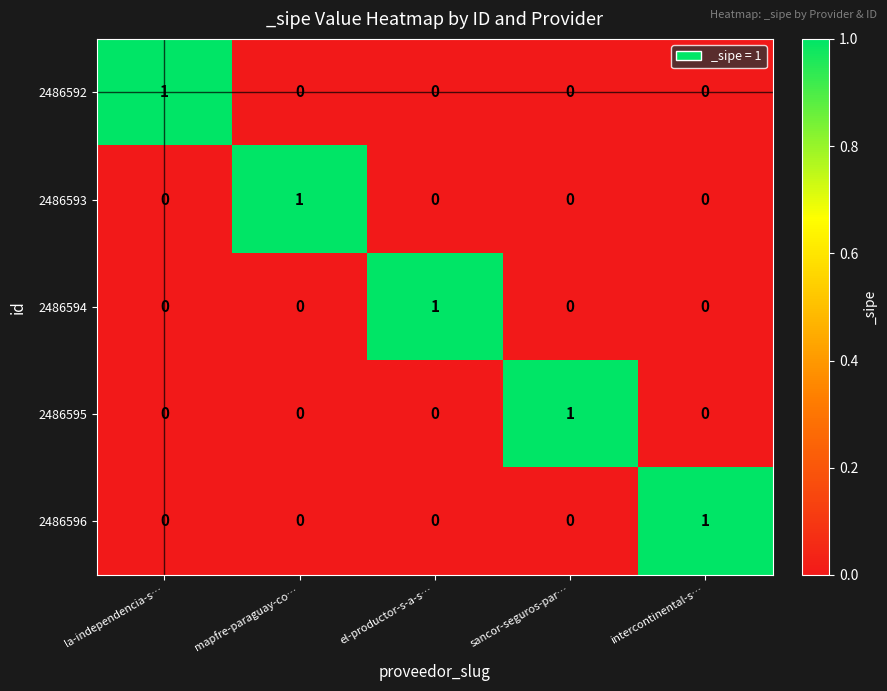

Is it true that 2486596 equals 1 at intercontinental-s…?

True